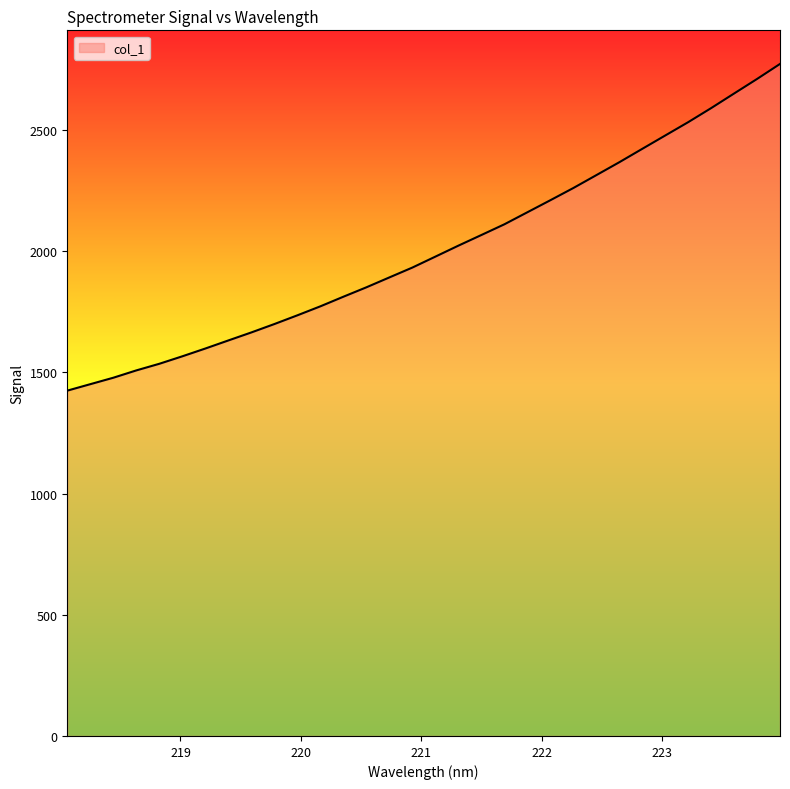

What is the greatest value displayed?

2771.9